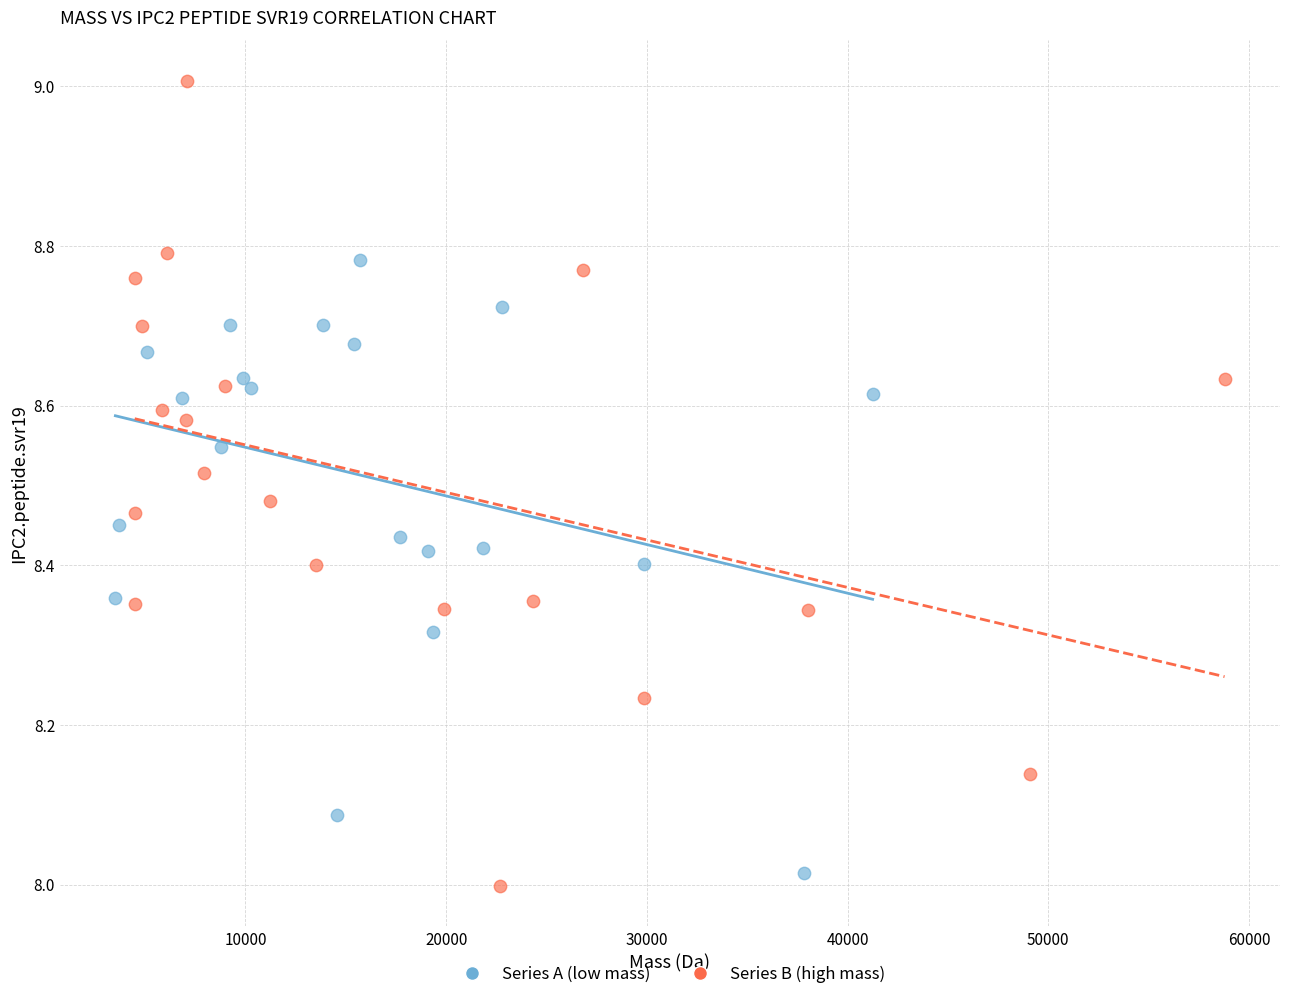

What are all the series names shown in the legend?

Series A (low mass), Series B (high mass)